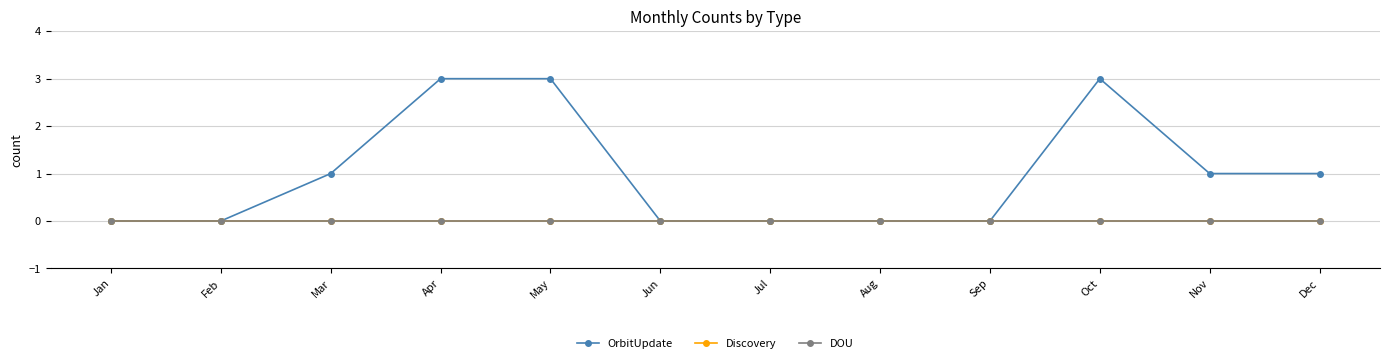

Is this an area chart (filled region under the line)?

No